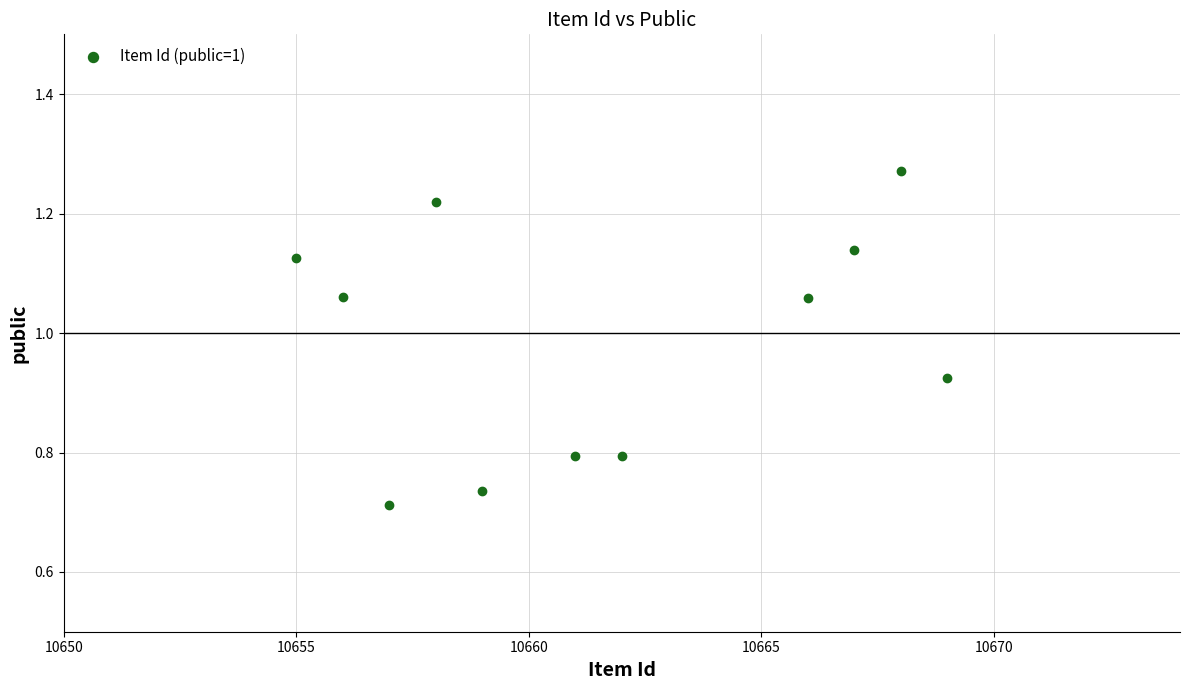

What is the range of Y values (max minus min)?

0.6